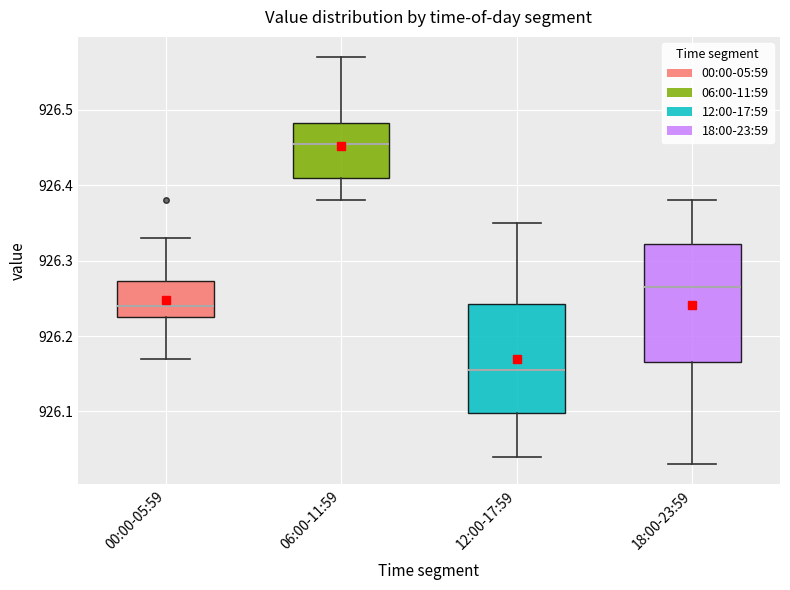

Reading left to right, read every box against the y-axis: the position of its median line, the range the box covers, and the ends of its whiskers. The values are not printed on the chart, so give them approximately, as read against the axis.

00:00-05:59: median 926.24, box 926.23 to 926.27, whiskers 926.17 to 926.33
06:00-11:59: median 926.46, box 926.41 to 926.48, whiskers 926.38 to 926.57
12:00-17:59: median 926.16, box 926.10 to 926.24, whiskers 926.04 to 926.35
18:00-23:59: median 926.27, box 926.17 to 926.32, whiskers 926.03 to 926.38